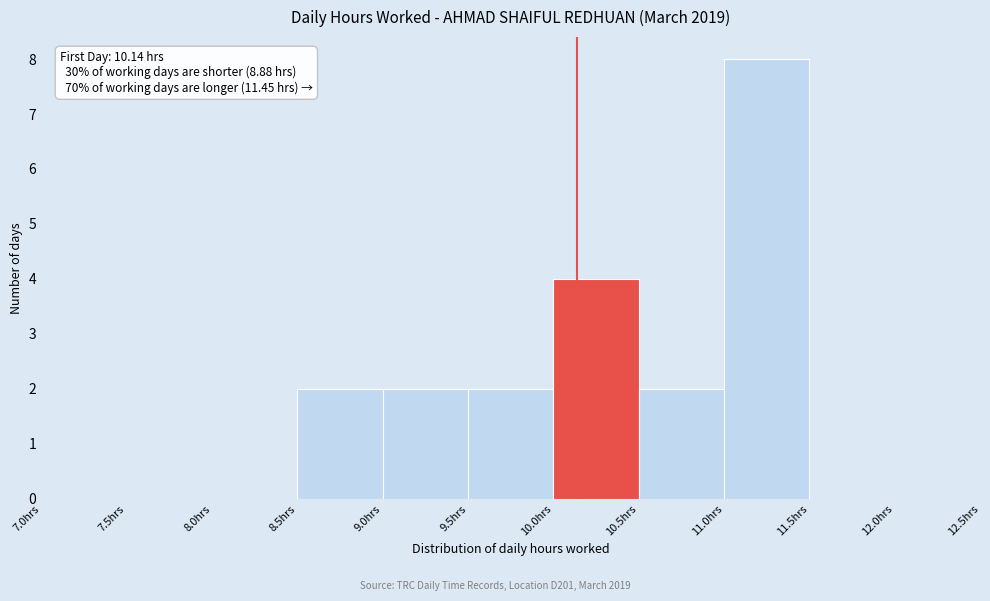

Over which range of the x-axis is the bar tallest?

11.0 to 11.5